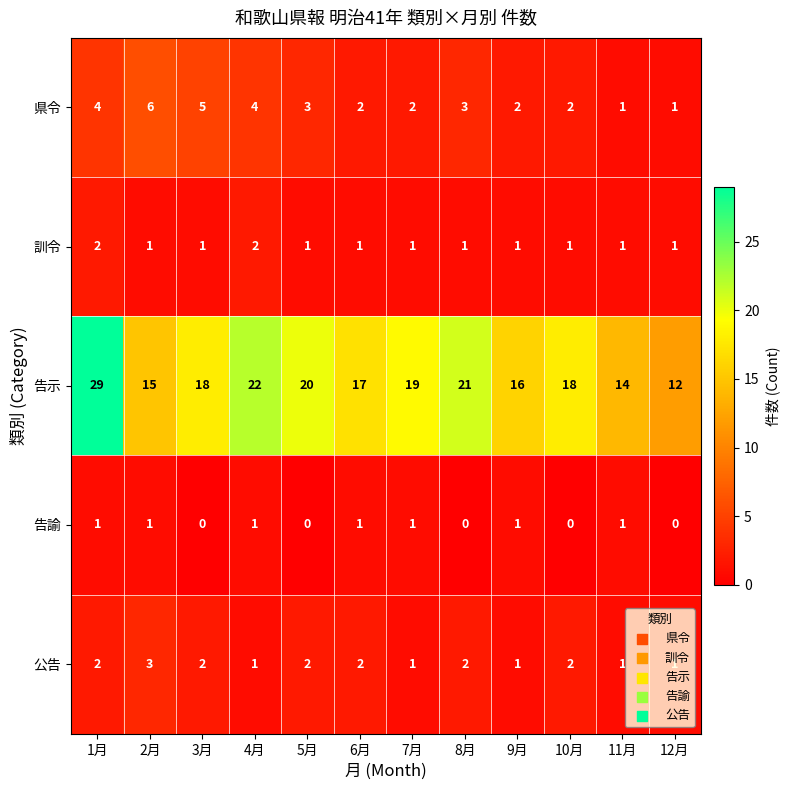

Which series changed the most between 7月 and 12月?

告示